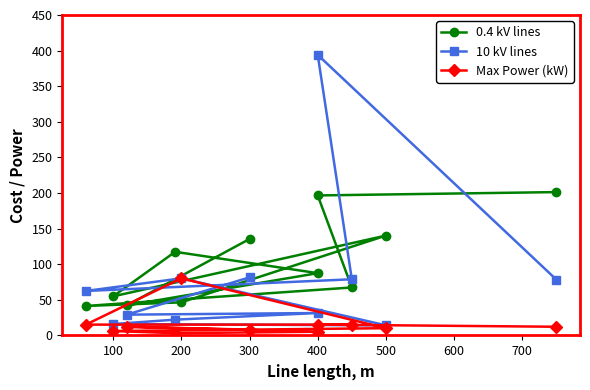

Is this an area chart (filled region under the line)?

No